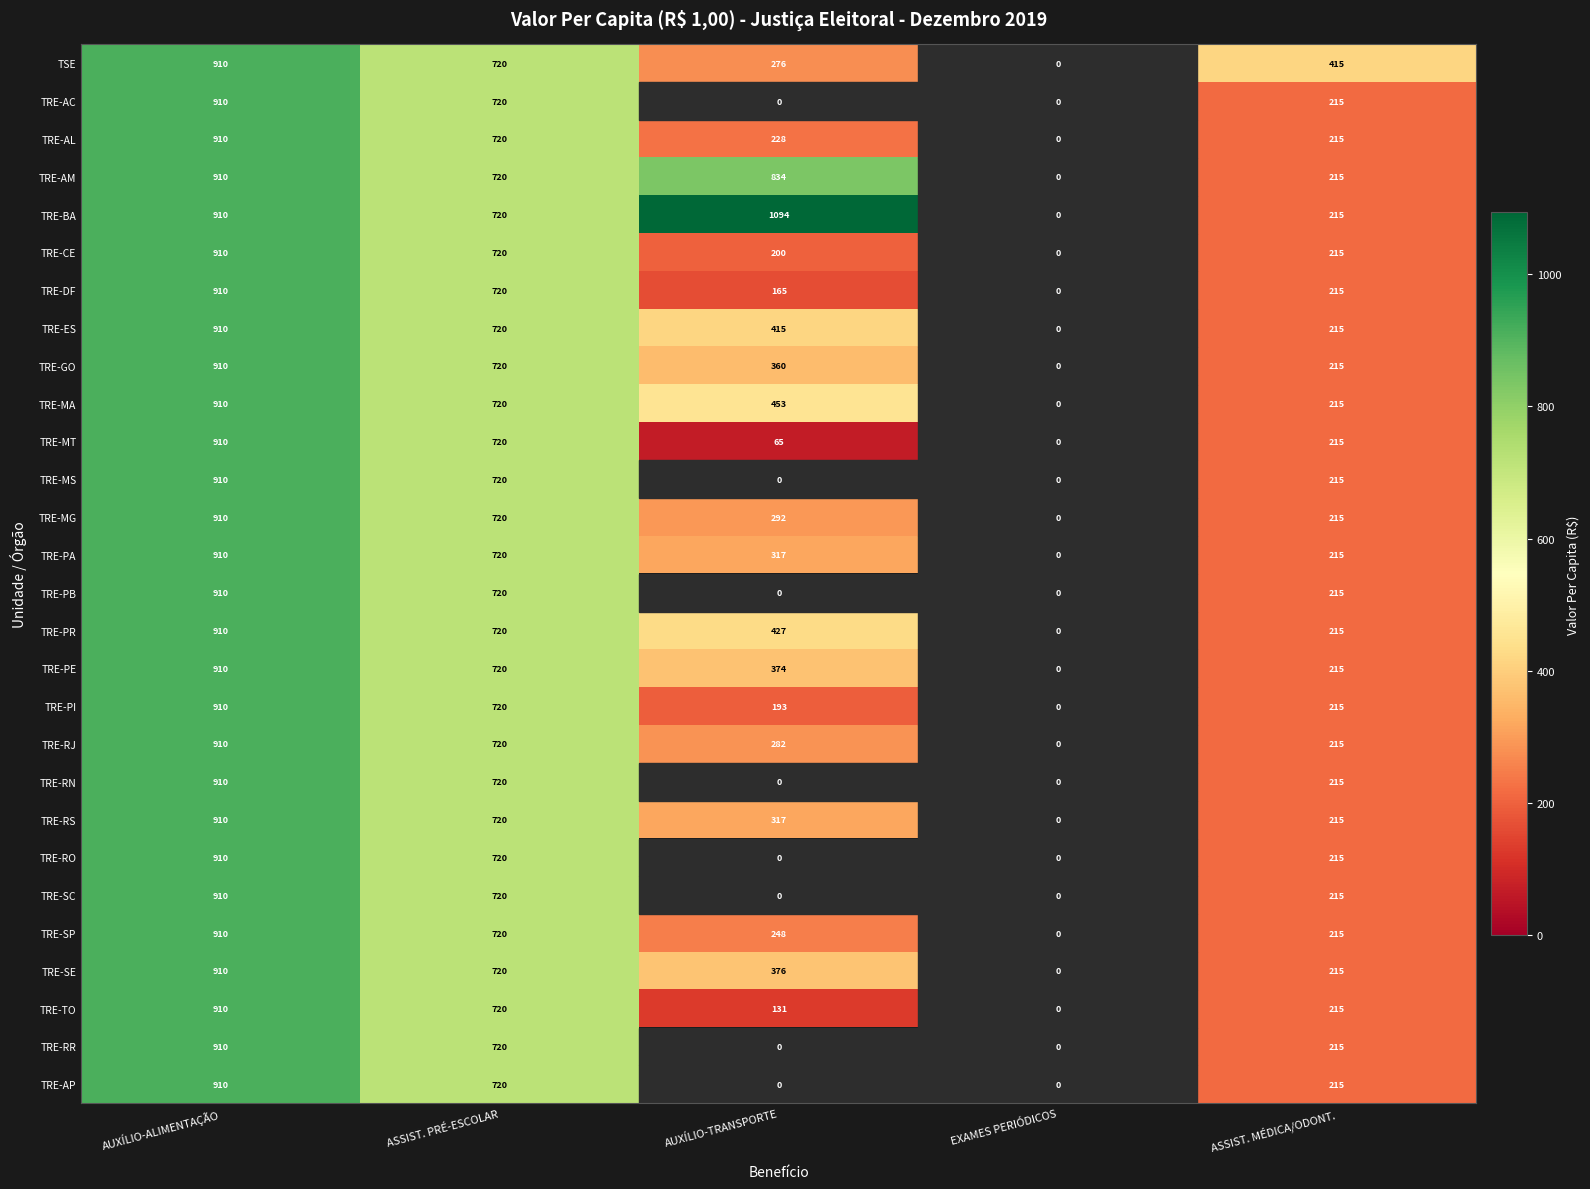

What is the total value across all series at AUXÍLIO-TRANSPORTE?

7047